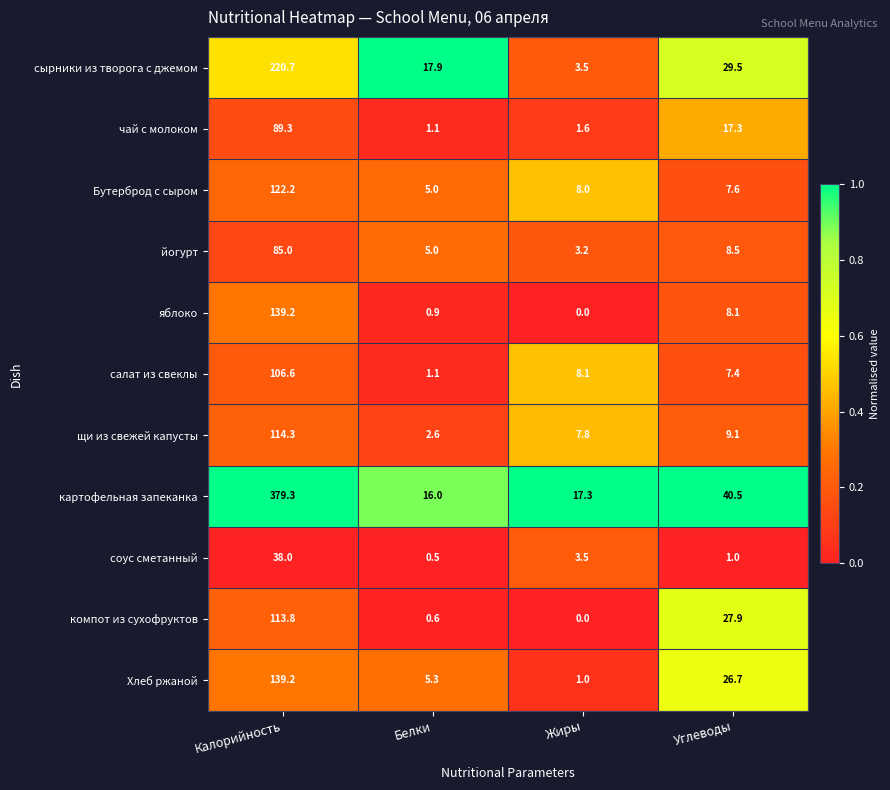

Which label corresponds to the largest value in the chart?

Калорийность